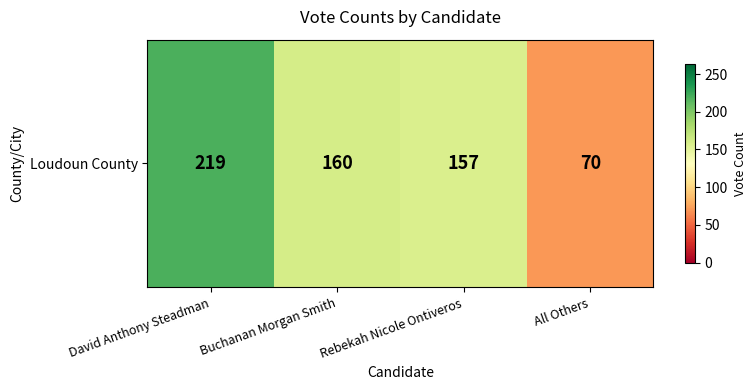

How many values exceed 160?

1